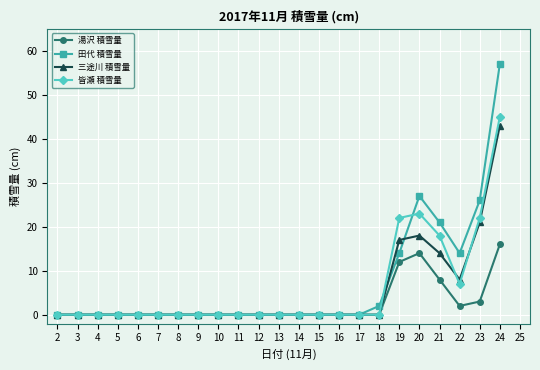

At 20, list the series in order from smallest to largest.

湯沢 積雪量, 三途川 積雪量, 皆瀬 積雪量, 田代 積雪量